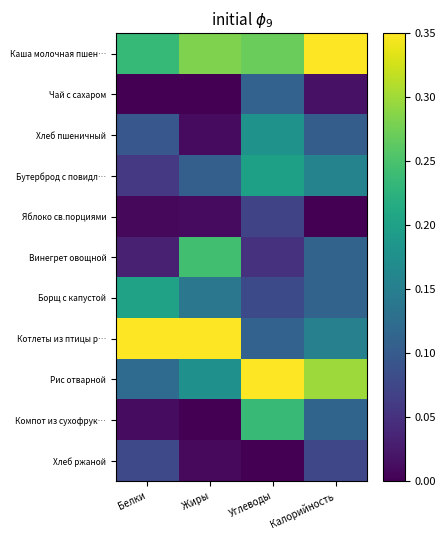

What is the spread (max minus min) of values at Белки?

1.0